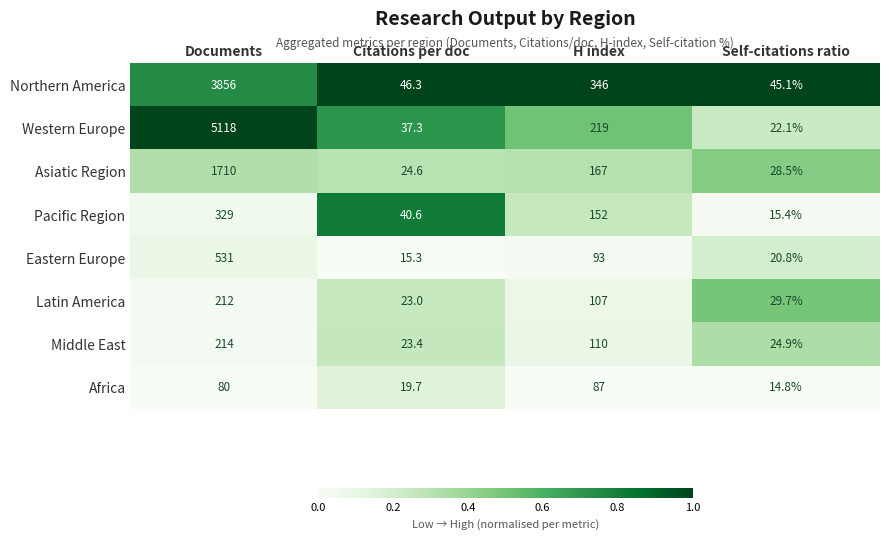

Which series has the largest range (max minus min)?

Western Europe